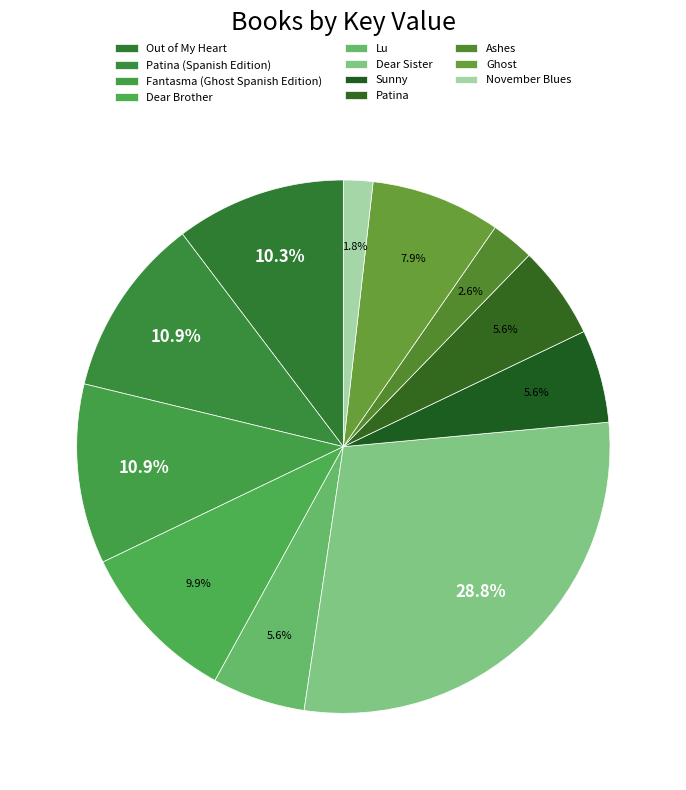

Which slice is the largest?

Dear Sister